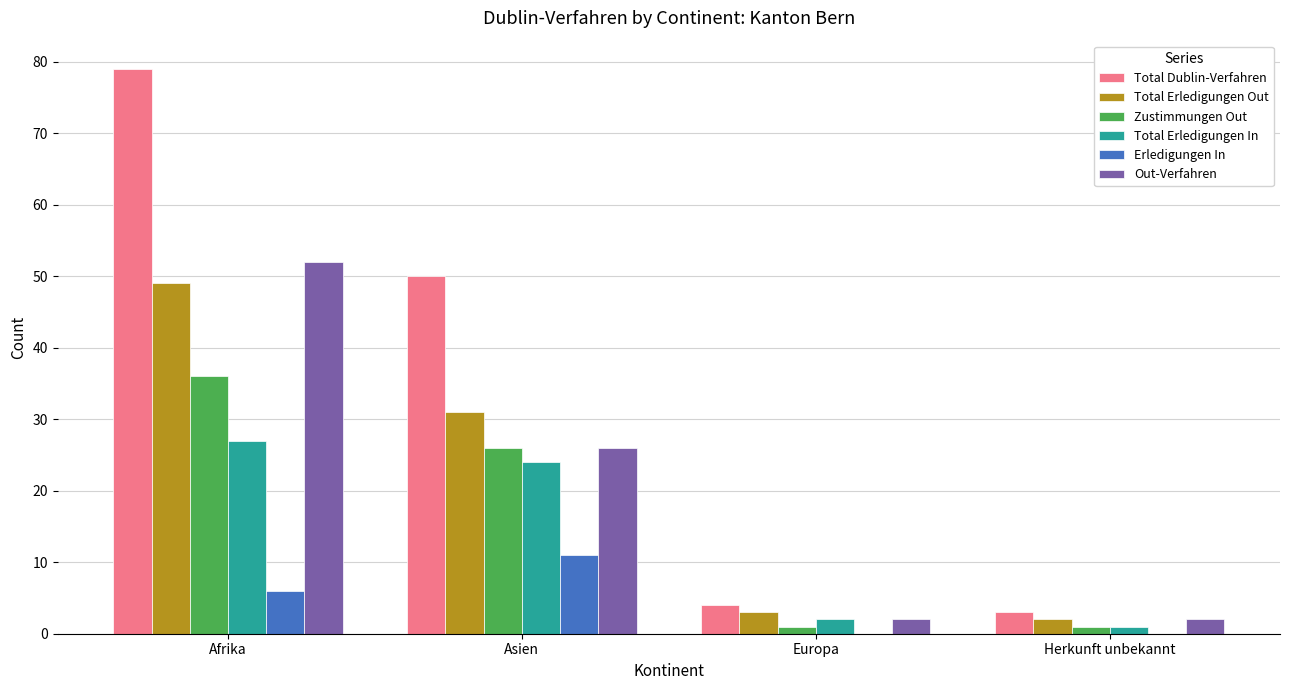

Reading left to right, extract all data points from this chart.

Total Dublin-Verfahren: Afrika=79	Asien=50	Europa=4	Herkunft unbekannt=3
Total Erledigungen Out: Afrika=49	Asien=31	Europa=3	Herkunft unbekannt=2
Zustimmungen Out: Afrika=36	Asien=26	Europa=1	Herkunft unbekannt=1
Total Erledigungen In: Afrika=27	Asien=24	Europa=2	Herkunft unbekannt=1
Erledigungen In: Afrika=6	Asien=11	Europa=0	Herkunft unbekannt=0
Out-Verfahren: Afrika=52	Asien=26	Europa=2	Herkunft unbekannt=2